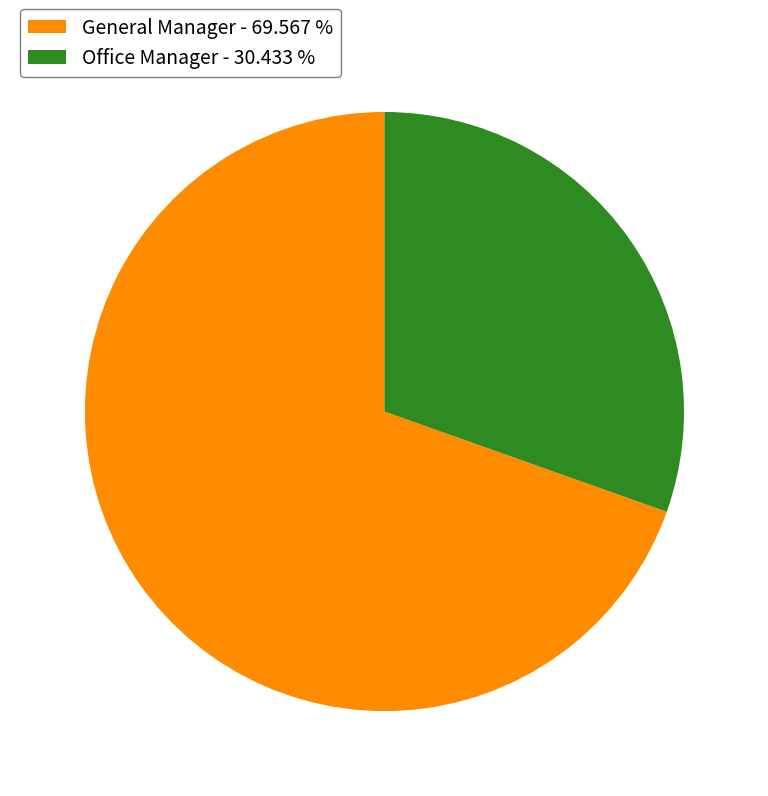

Which slice is the smallest?

Office Manager